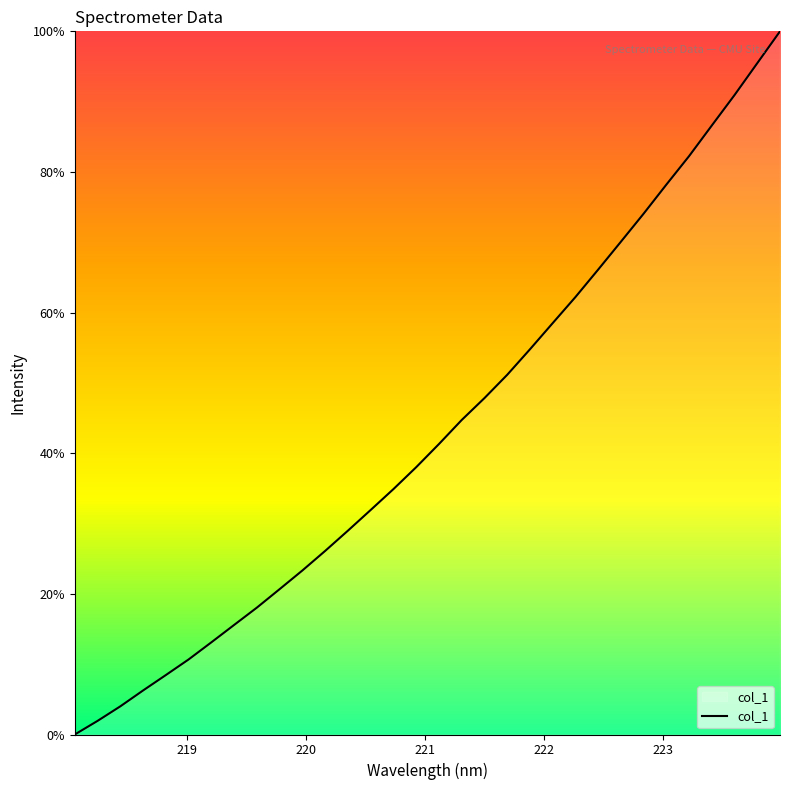

What is the greatest value displayed?

100.0